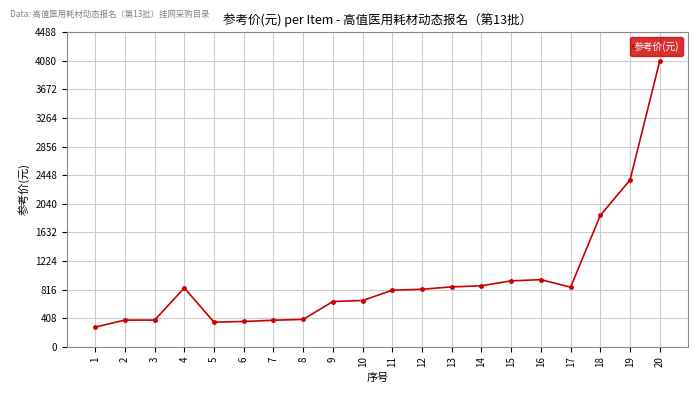

What is the change in value from 3 to 18?

+1495.0